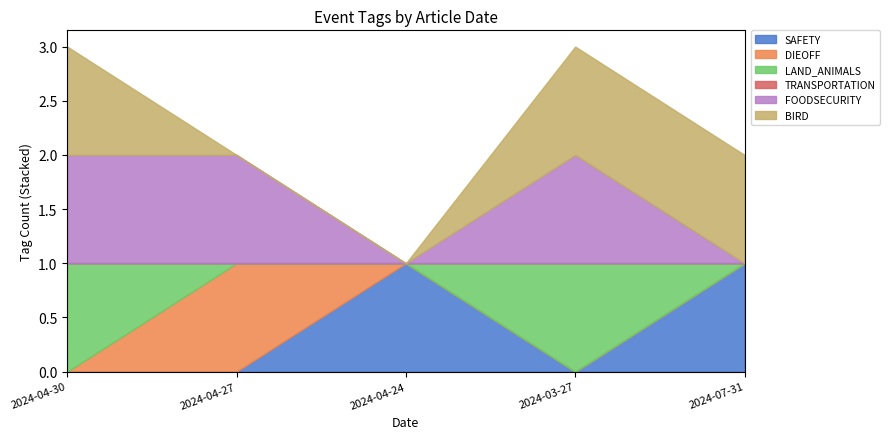

What is the difference between the highest and lowest values at 2024-04-30?

1